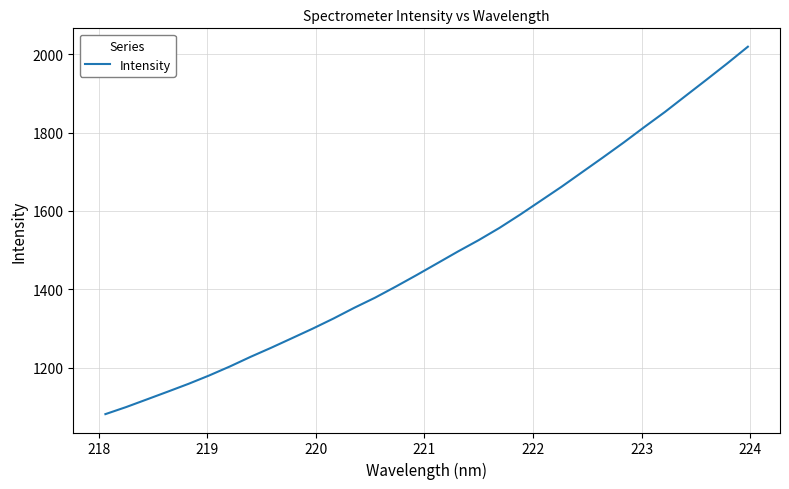

What is the difference between the maximum and minimum values?

938.8